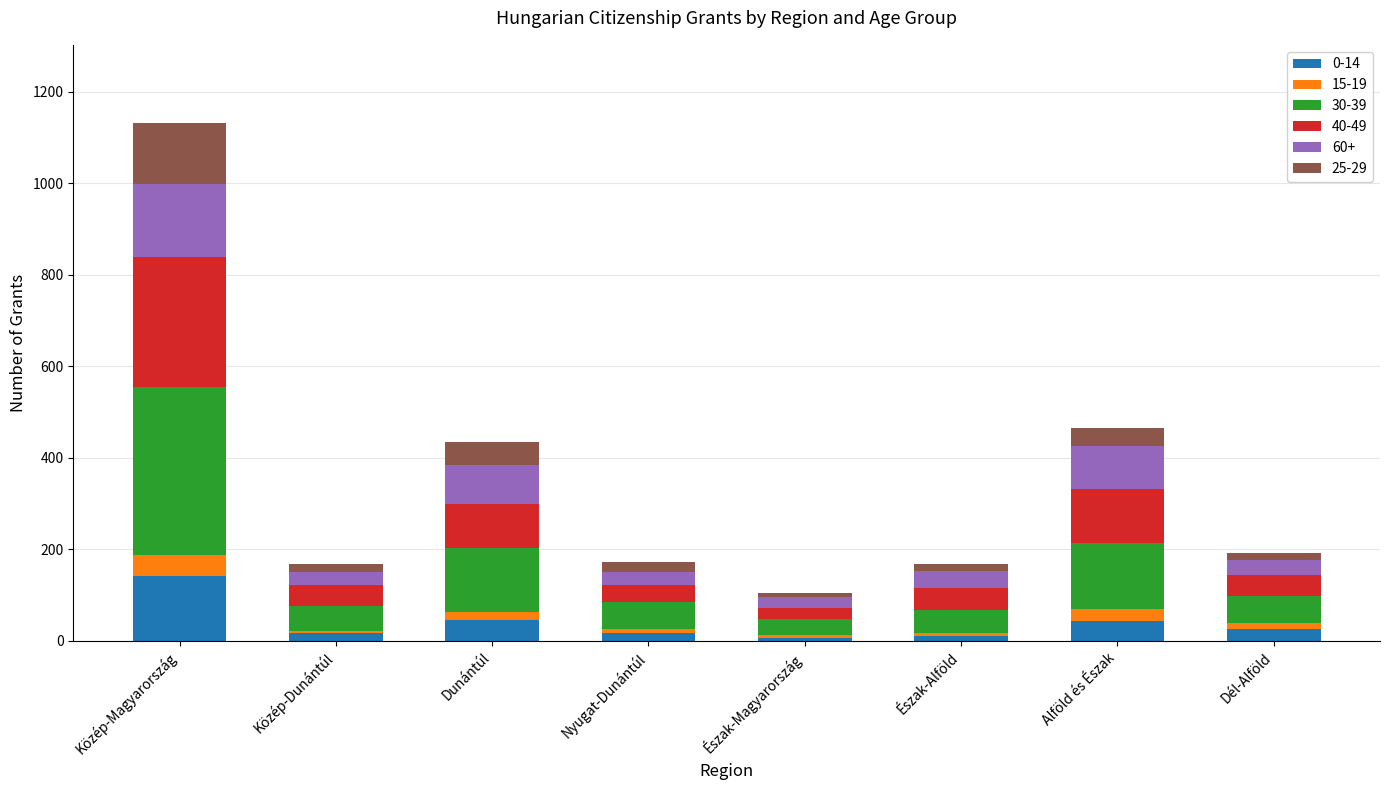

At which category is the sum across all series the highest?

Közép-Magyarország